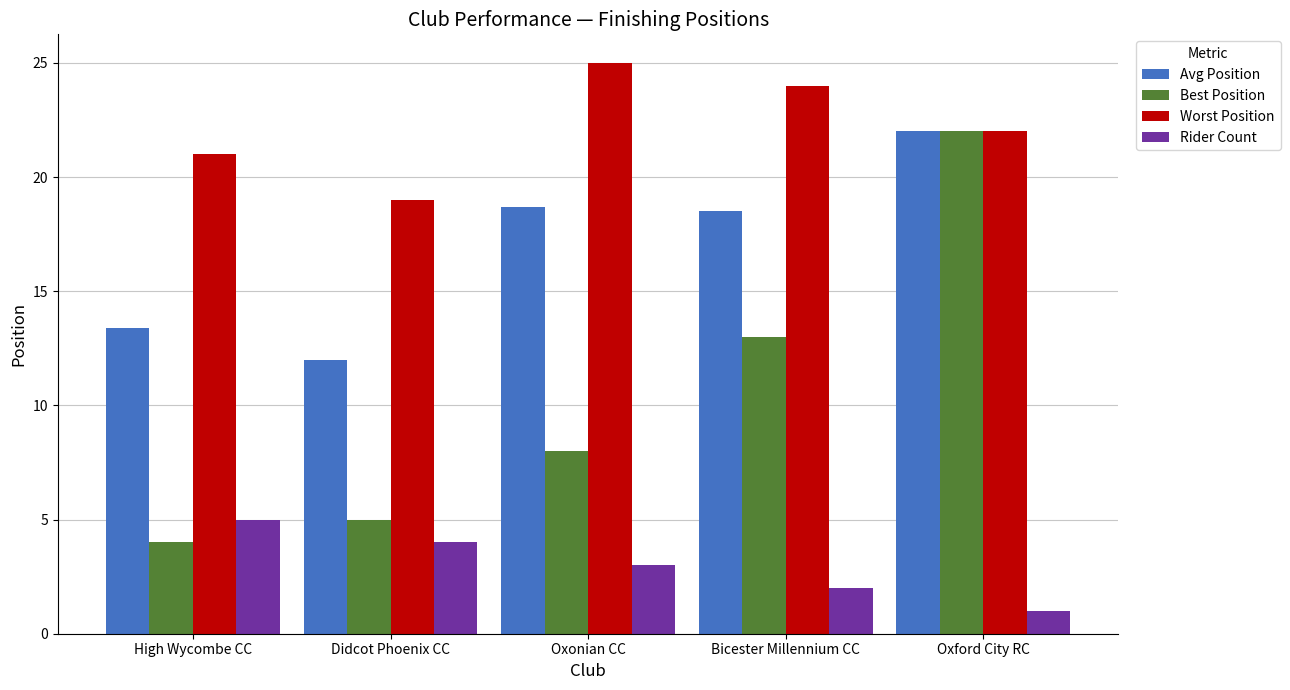

How many values in the Best Position series are below 8?

2